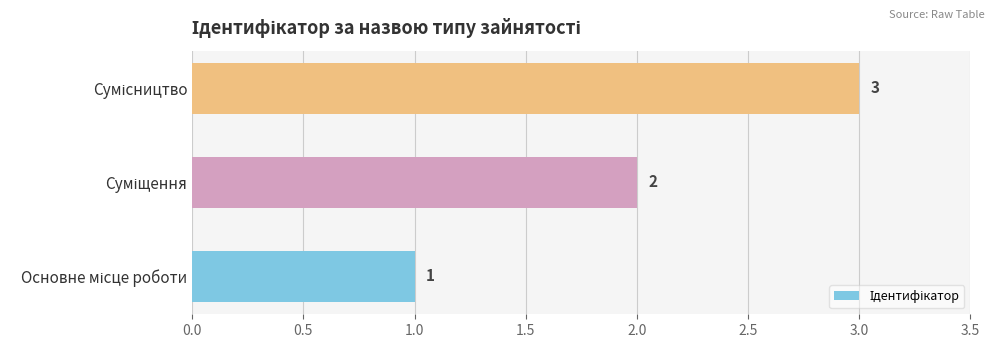

Count the values in the range 1 to 3.

3